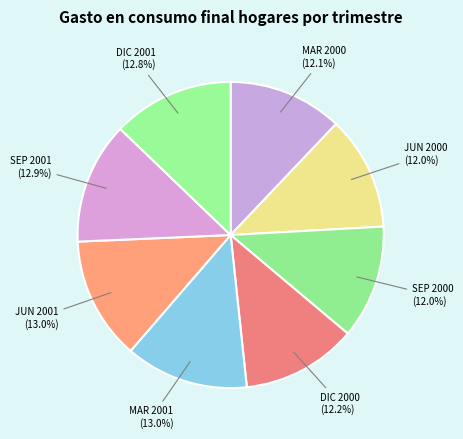

How many slices are in this pie chart?

8